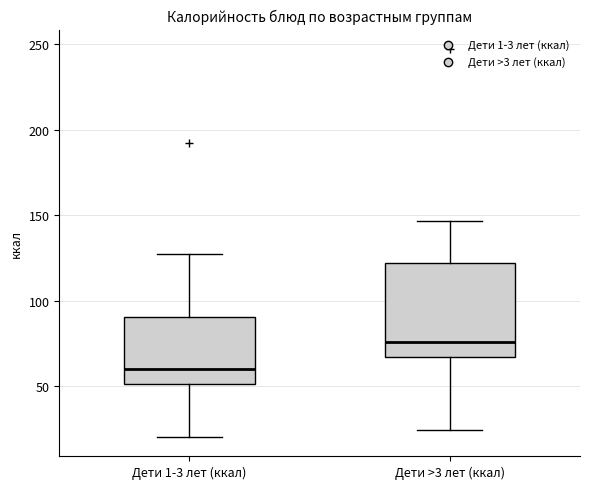

Reading left to right, transcribe this box plot: for each box, give where its median line is, the range the box spans, and where its two whiskers end, as read against the y-axis. The values are not printed on the chart, so give them approximately, as read against the axis.

Дети 1-3 лет (ккал): median 60, box 50 to 90, whiskers 20 to 125
Дети >3 лет (ккал): median 75, box 65 to 120, whiskers 25 to 145